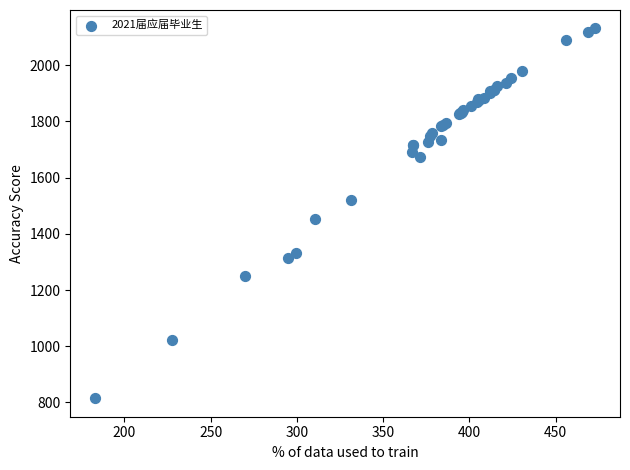

What Y value in the scatter plot is closest to 1472?

1453.7